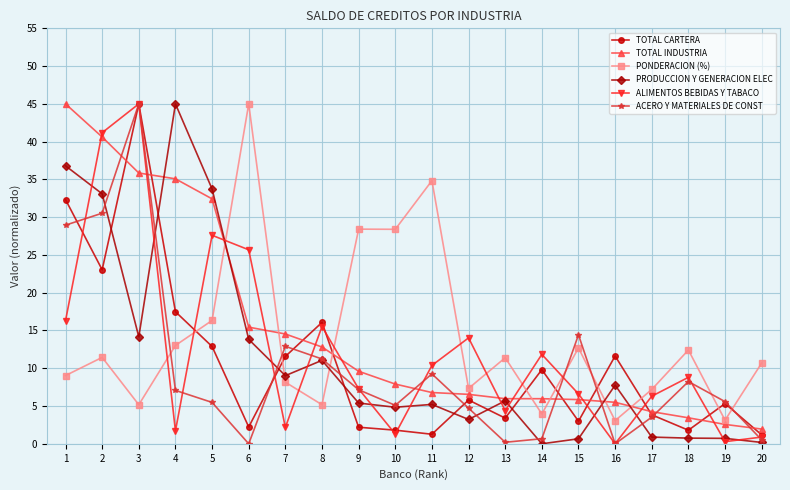

At which category is the sum across all series the highest?

3